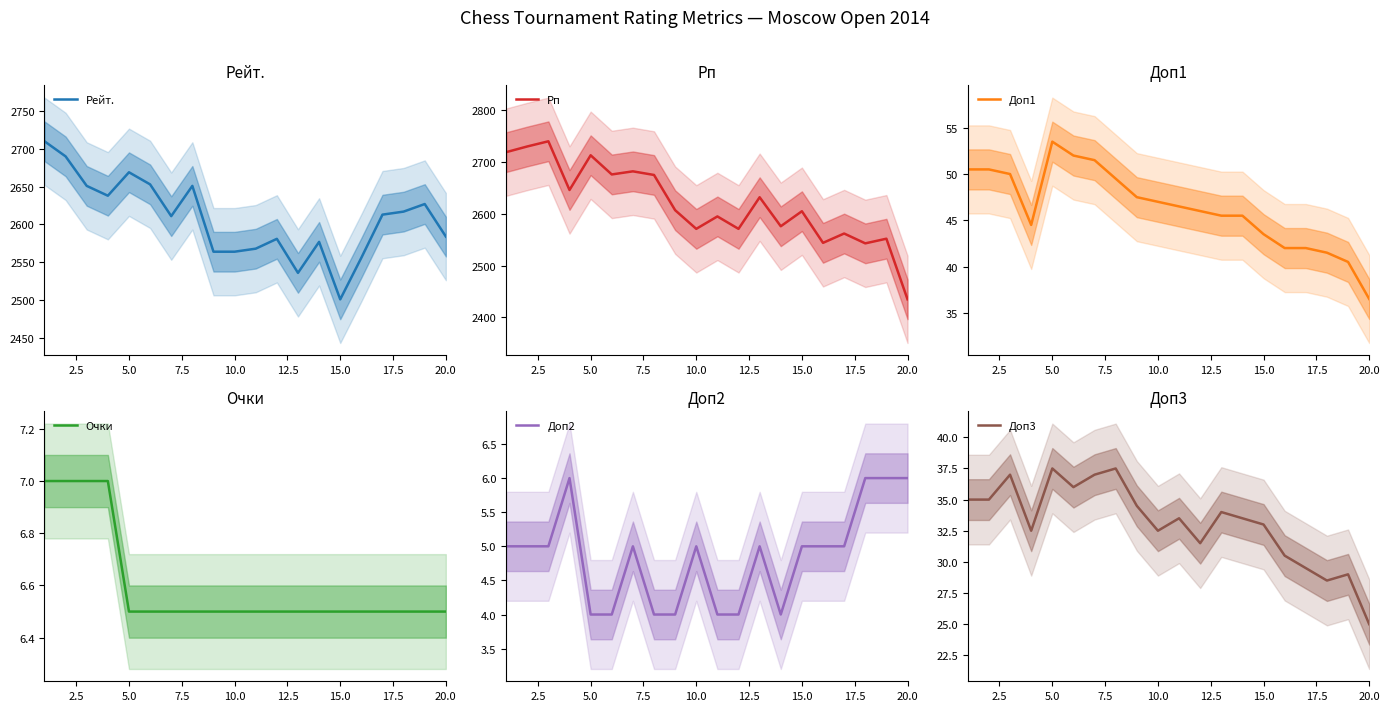

True or false: Очки and Доп2 intersect in this chart.

False